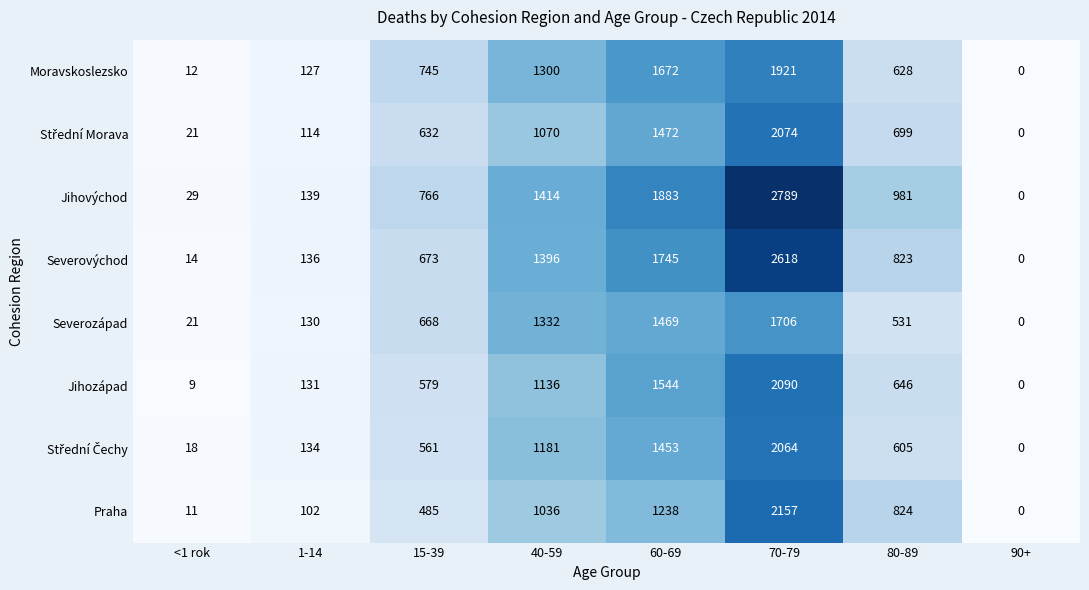

What is the greatest value displayed?

2789